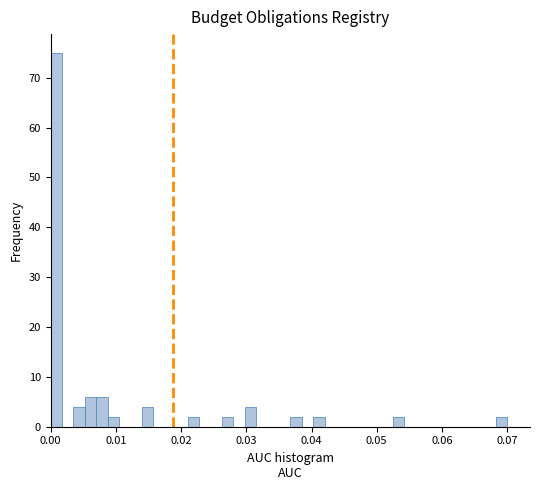

Around what value on the x-axis is the tallest bar? Give the approximate position of its centre, as read against the axis.

0.001